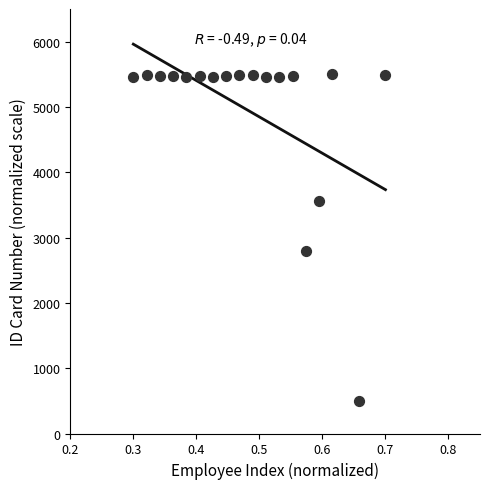

What is the range of X values (max minus min)?

0.4